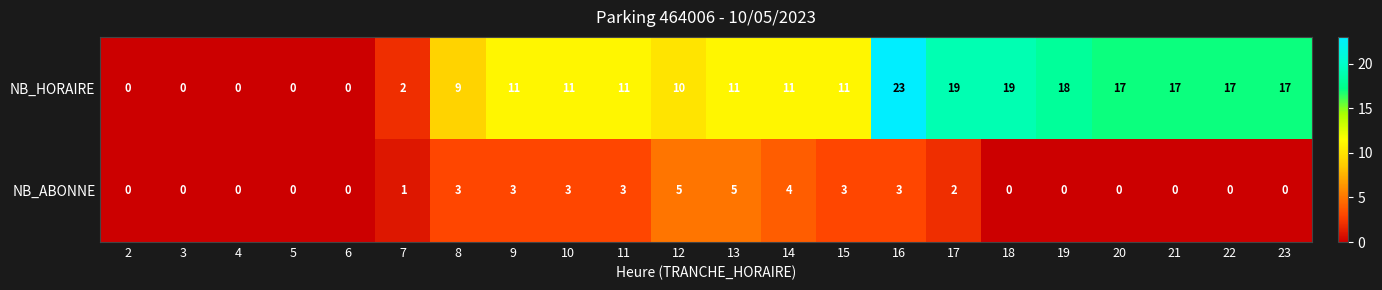

Which category has the highest value across all series?

16